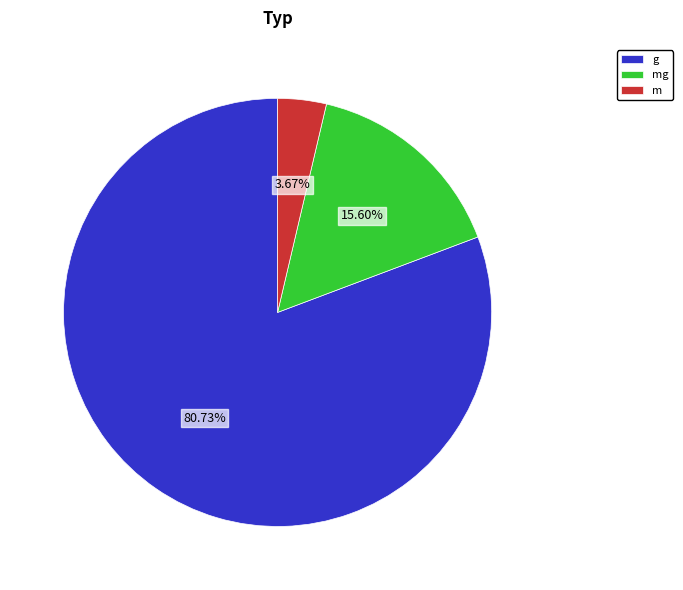

Which has a higher value, g or m?

g